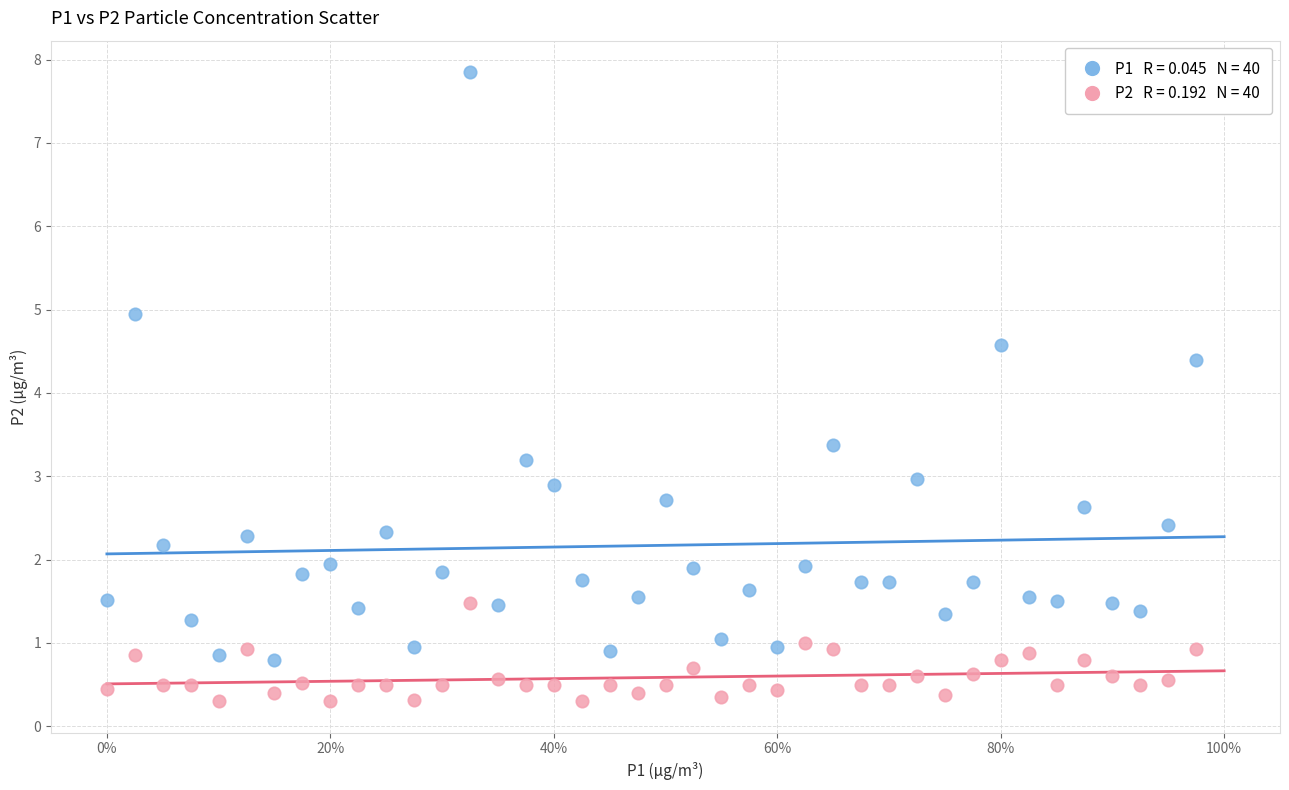

Across all series, what Y value is closest to 4?

4.4